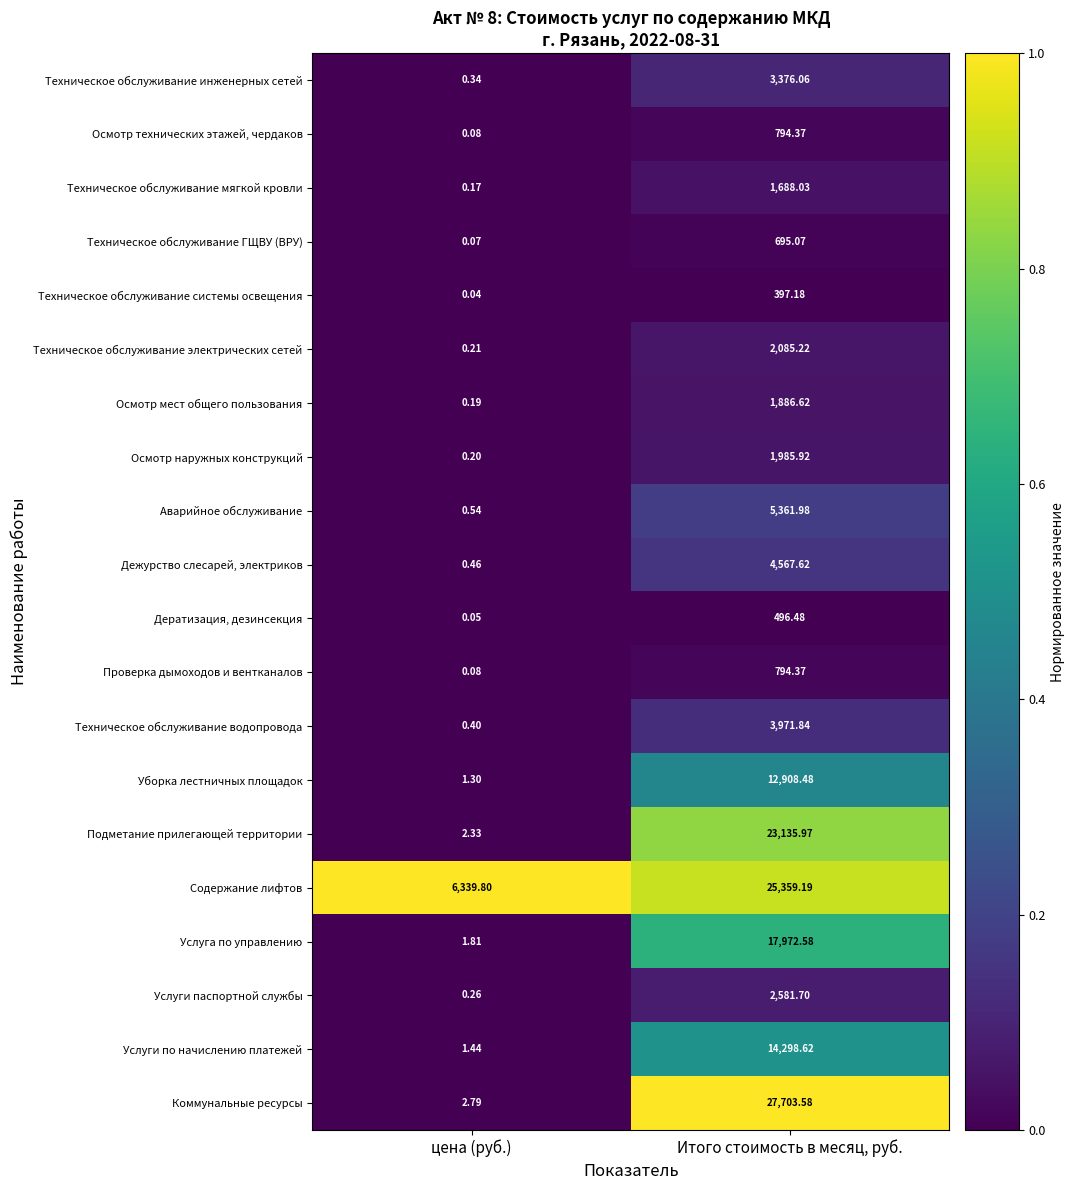

At which category does the chart reach its peak across all series?

Итого стоимость в месяц, руб.